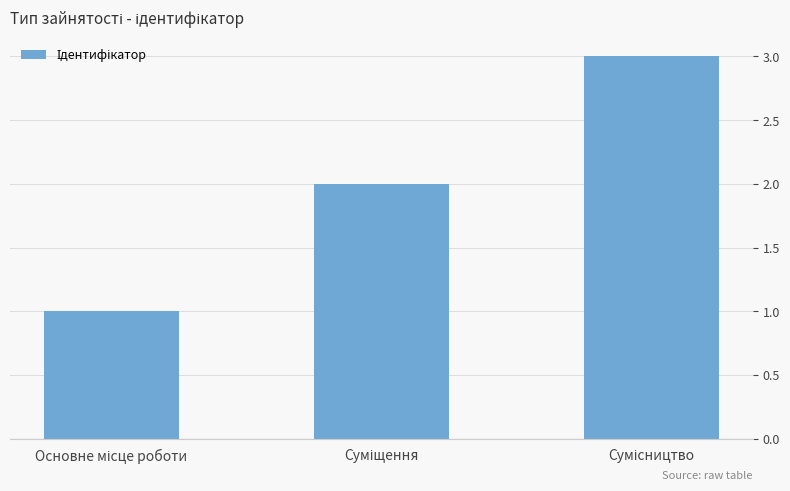

How many bars are there in total?

3